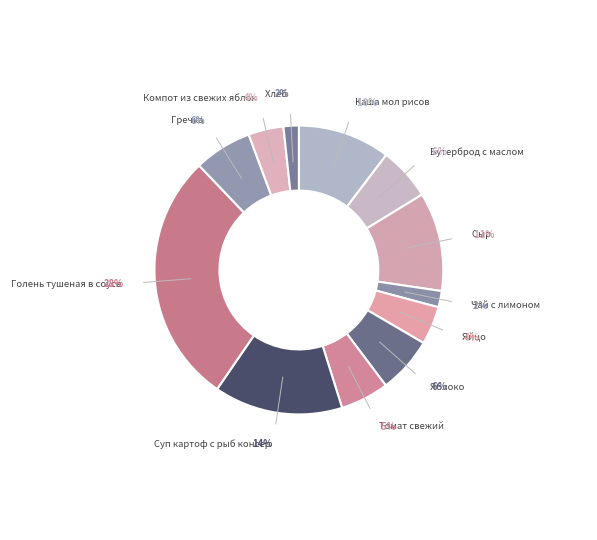

To the nearest percent, what is the average slice percentage?

8%